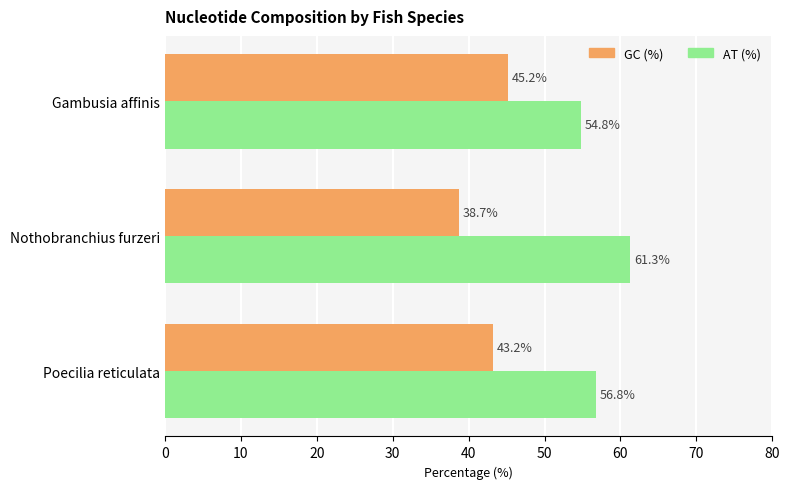

What is the greatest value displayed?

61.3